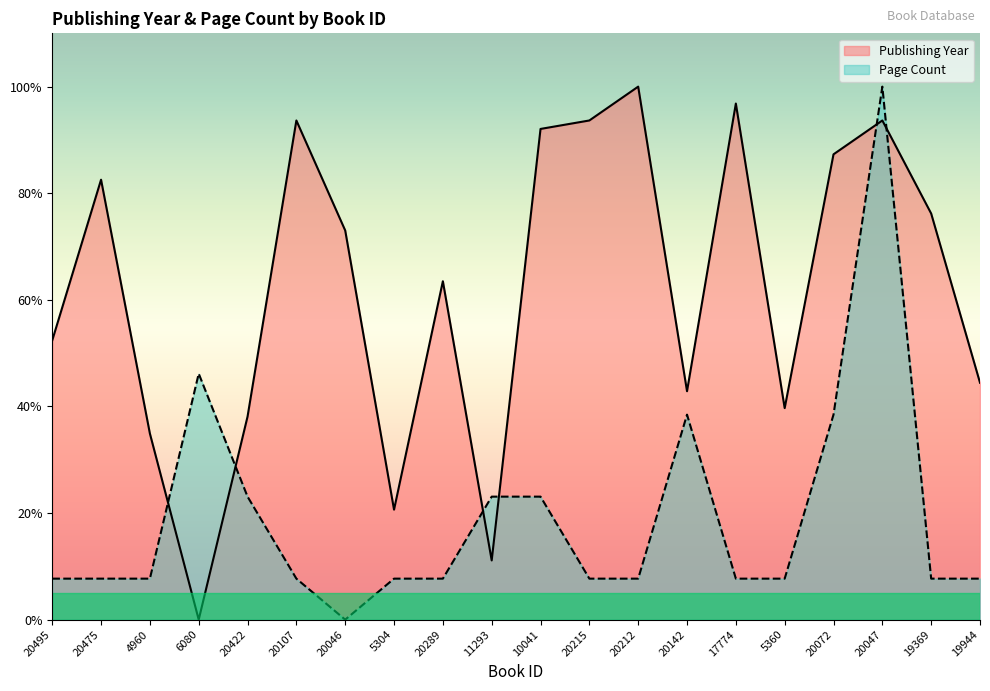

Rank the categories by pageCount value from lowest to highest.

20046, 20495, 20475, 4960, 20107, 5304, 20289, 20215, 20212, 17774, 5360, 19369, 19944, 20422, 11293, 10041, 20142, 20072, 6080, 20047